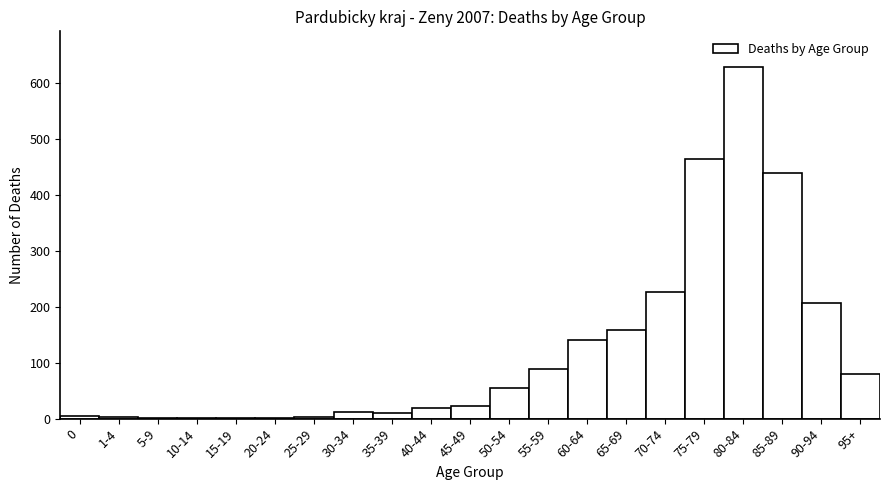

The value at 85-89 is 124. True or false?

False